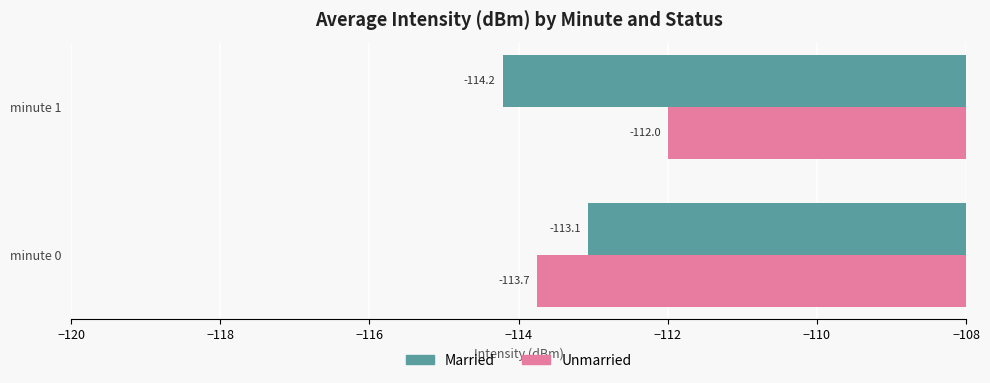

Which series changed the most between minute 0 and minute 1?

Unmarried